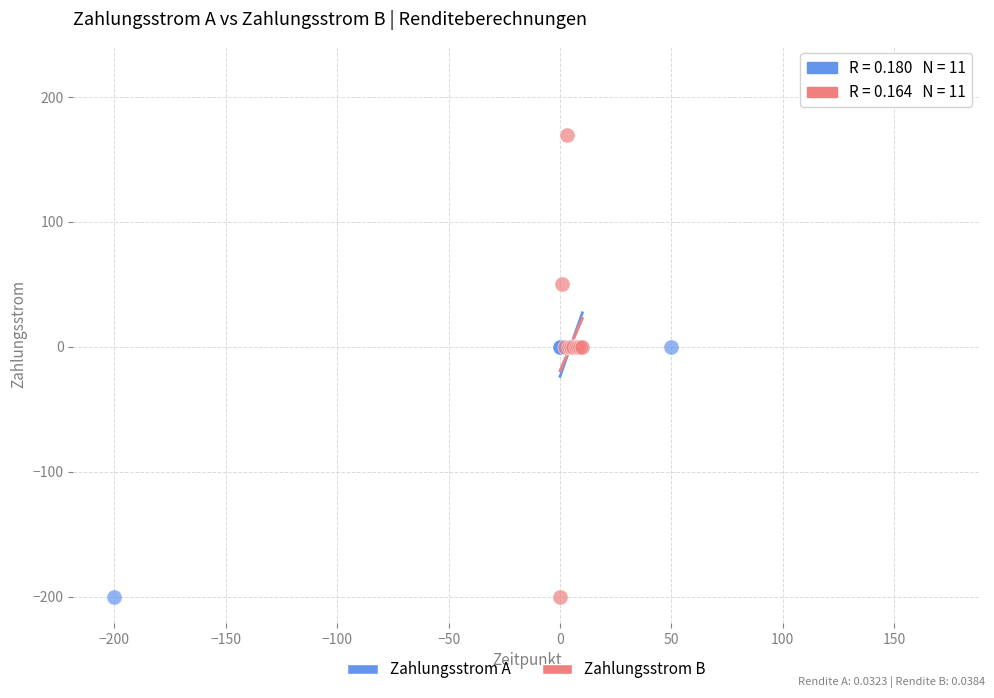

Which series has the largest Y range (max minus min)?

Zahlungsstrom A